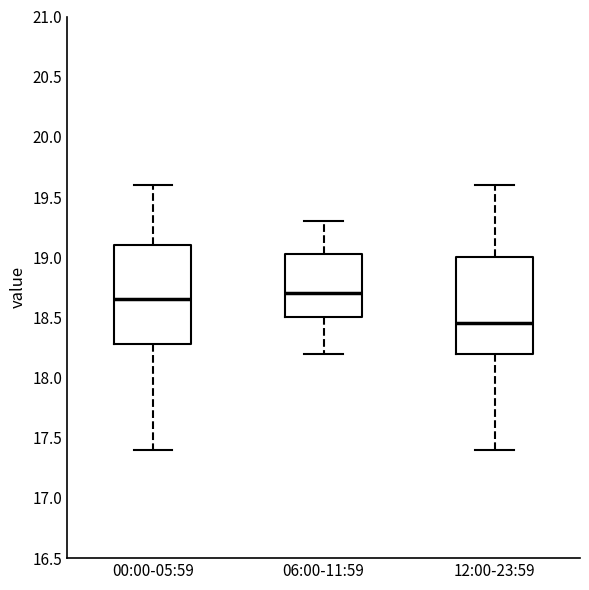

Reading left to right, transcribe this box plot: for each box, give where its median line is, the range the box spans, and where its two whiskers end, as read against the y-axis. The values are not printed on the chart, so give them approximately, as read against the axis.

00:00-05:59: median 18.65, box 18.30 to 19.10, whiskers 17.40 to 19.60
06:00-11:59: median 18.70, box 18.50 to 19.05, whiskers 18.20 to 19.30
12:00-23:59: median 18.45, box 18.20 to 19.00, whiskers 17.40 to 19.60